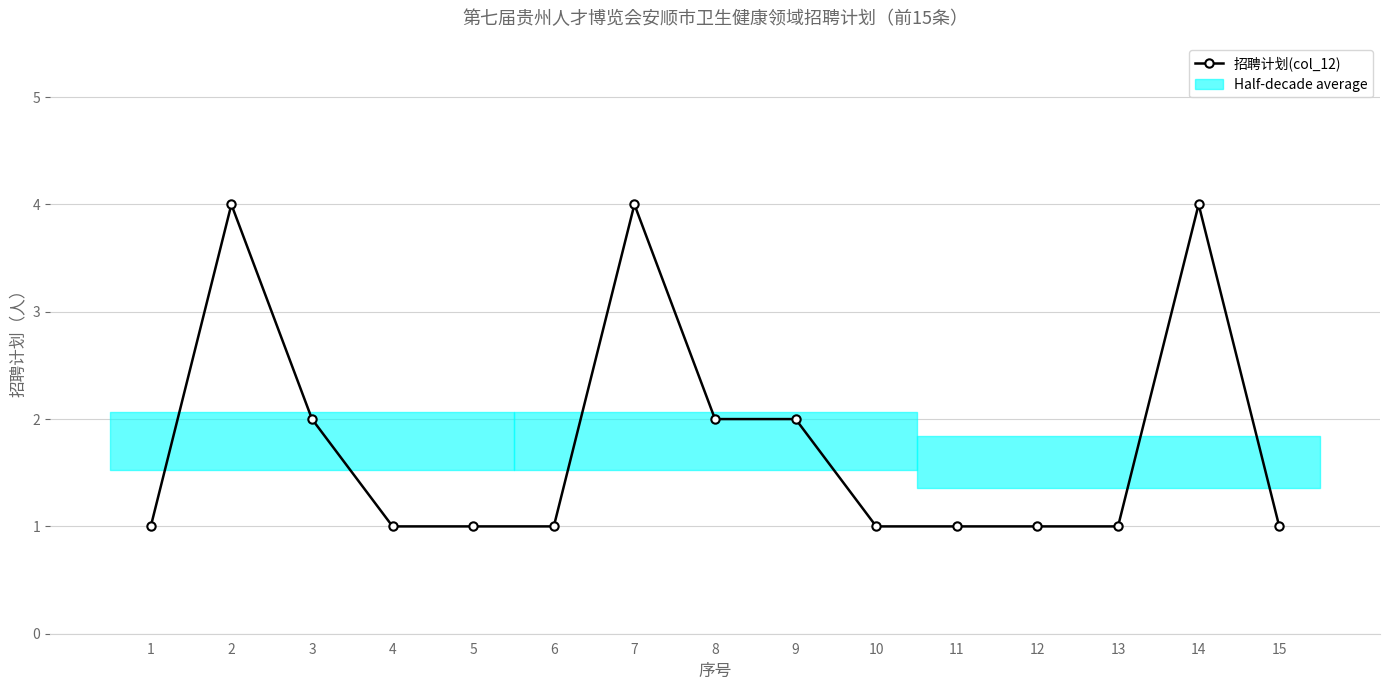

Approximately how many times larger is the value at 13 compared to 1?

1.0